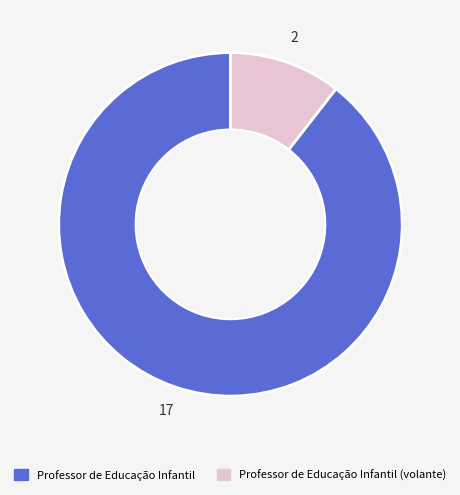

Do Professor de Educação Infantil and Professor de Educação Infantil (volante) together represent more than half of the pie?

Yes